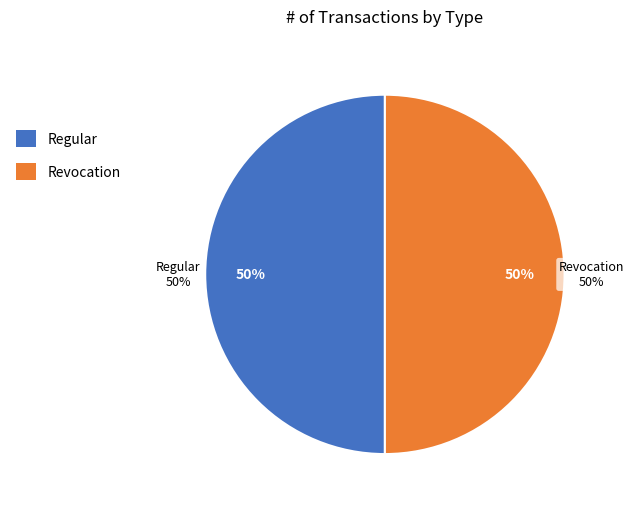

Count the number of slices in the pie.

2